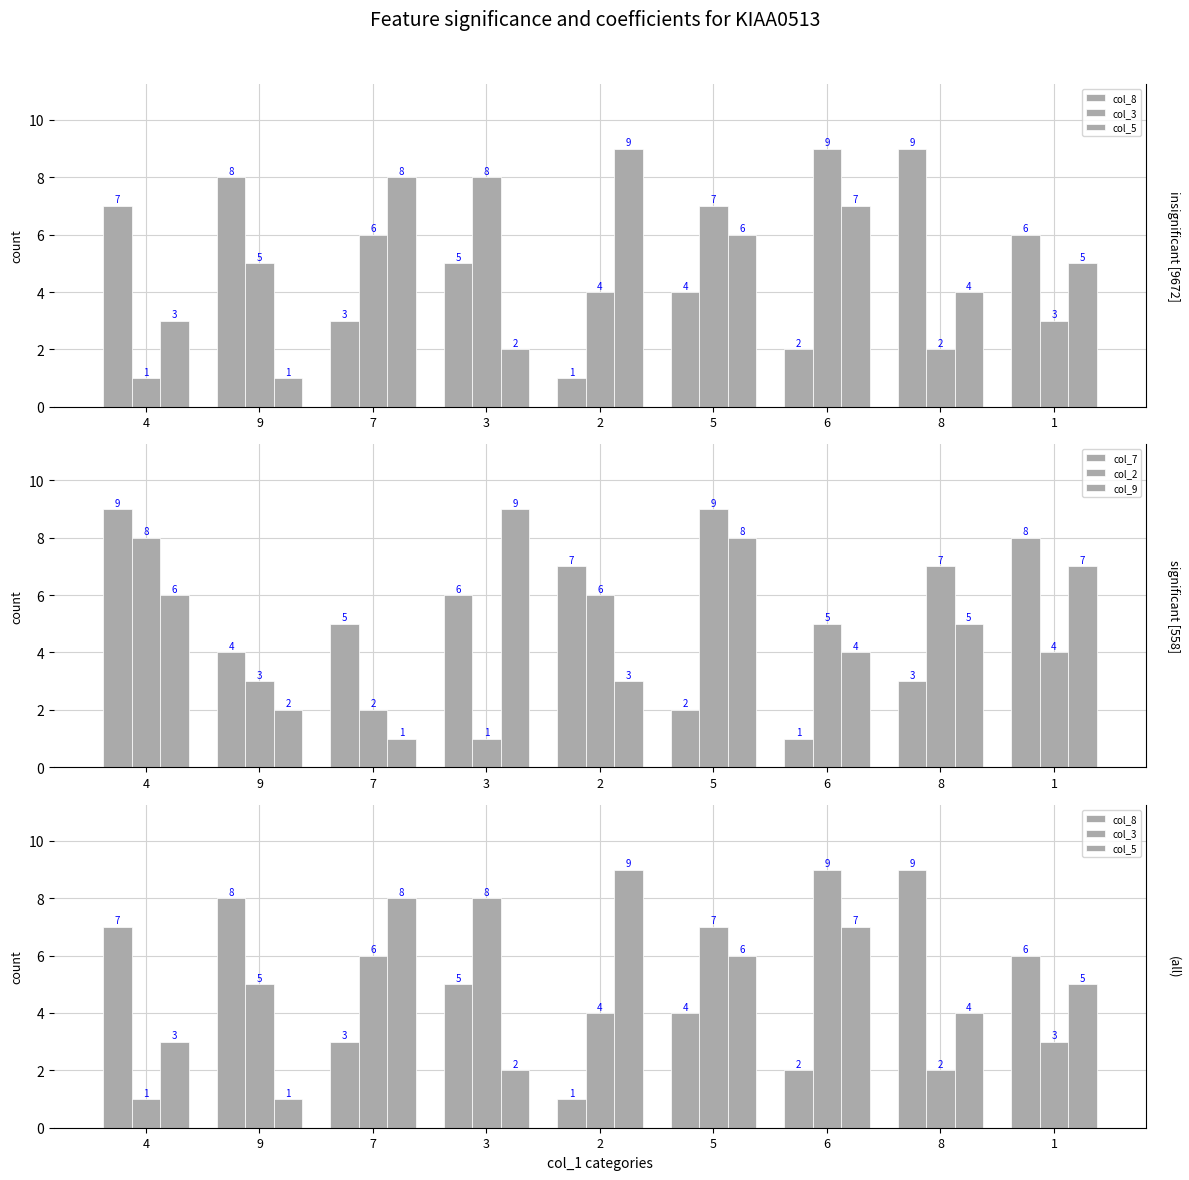

Where does the col_8 series first go above 5?

4